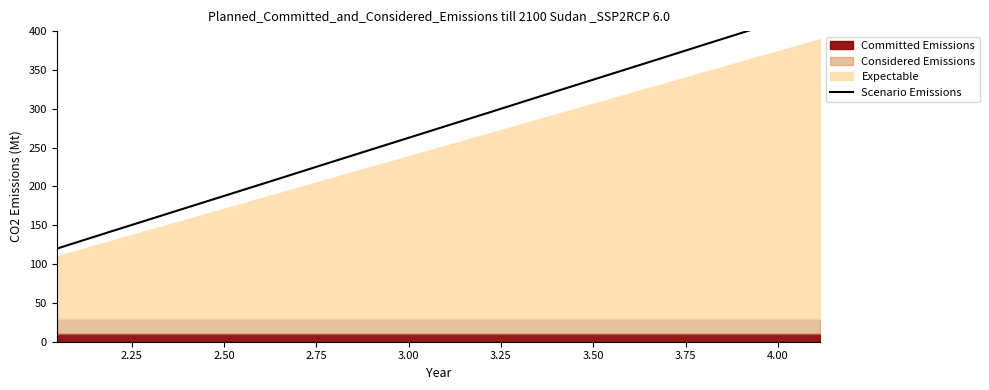

What is the average value?

274.7